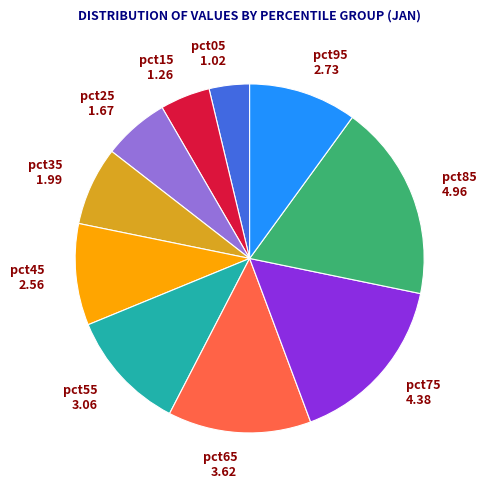

Which category has the biggest portion of the pie?

pct85